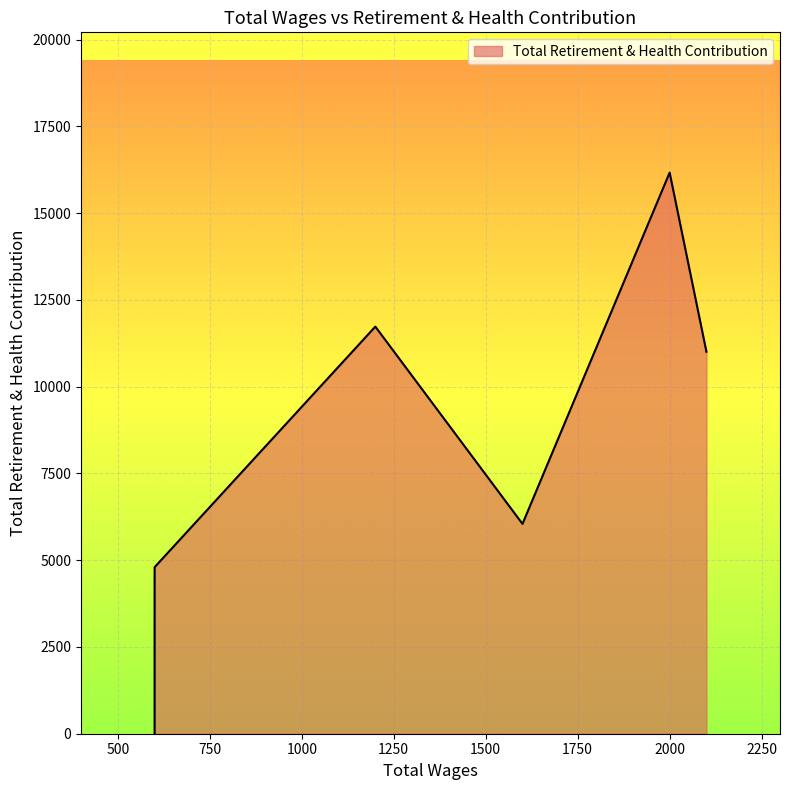

At which label is the value closest to 8083?

1600.0